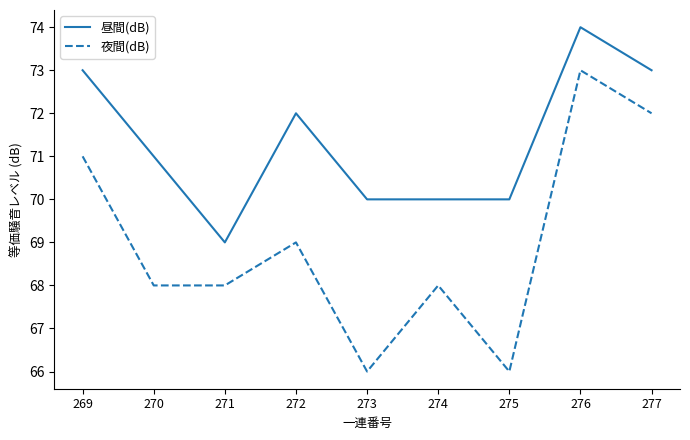

What is the spread (max minus min) of values at 270?

3